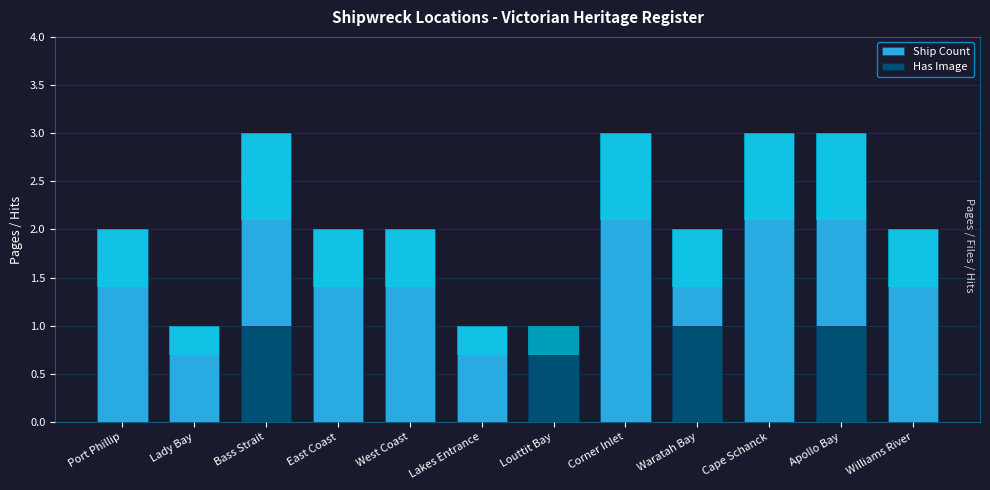

Reading left to right, what are all the values shown in this chart?

Ship Count: 2	1	3	2	2	1	1	3	2	3	3	2
Has Image: 0	0	1	0	0	0	1	0	1	0	1	0